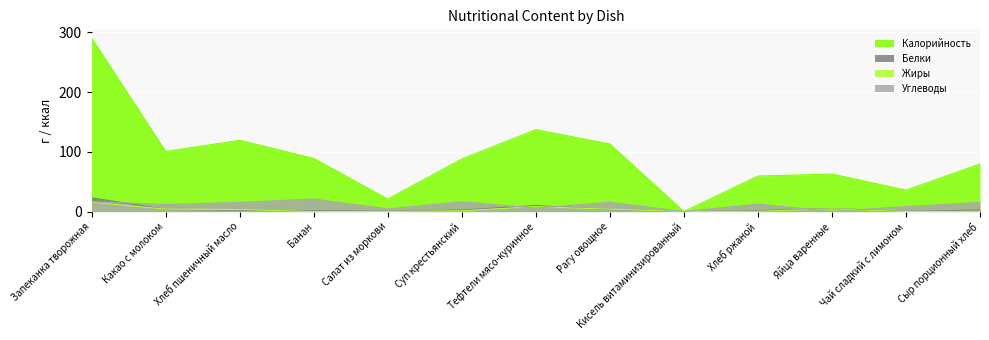

How many lines are shown in the chart?

4